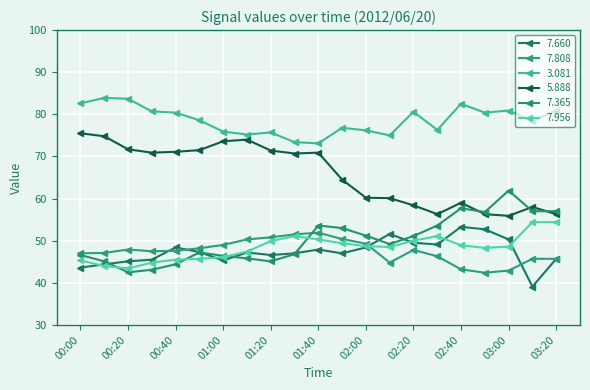

How many series are shown in this chart?

6